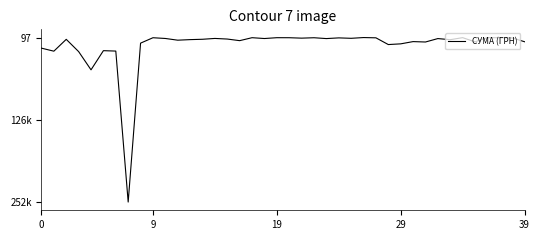

What is the value of the 31st point from the left?

6305.5